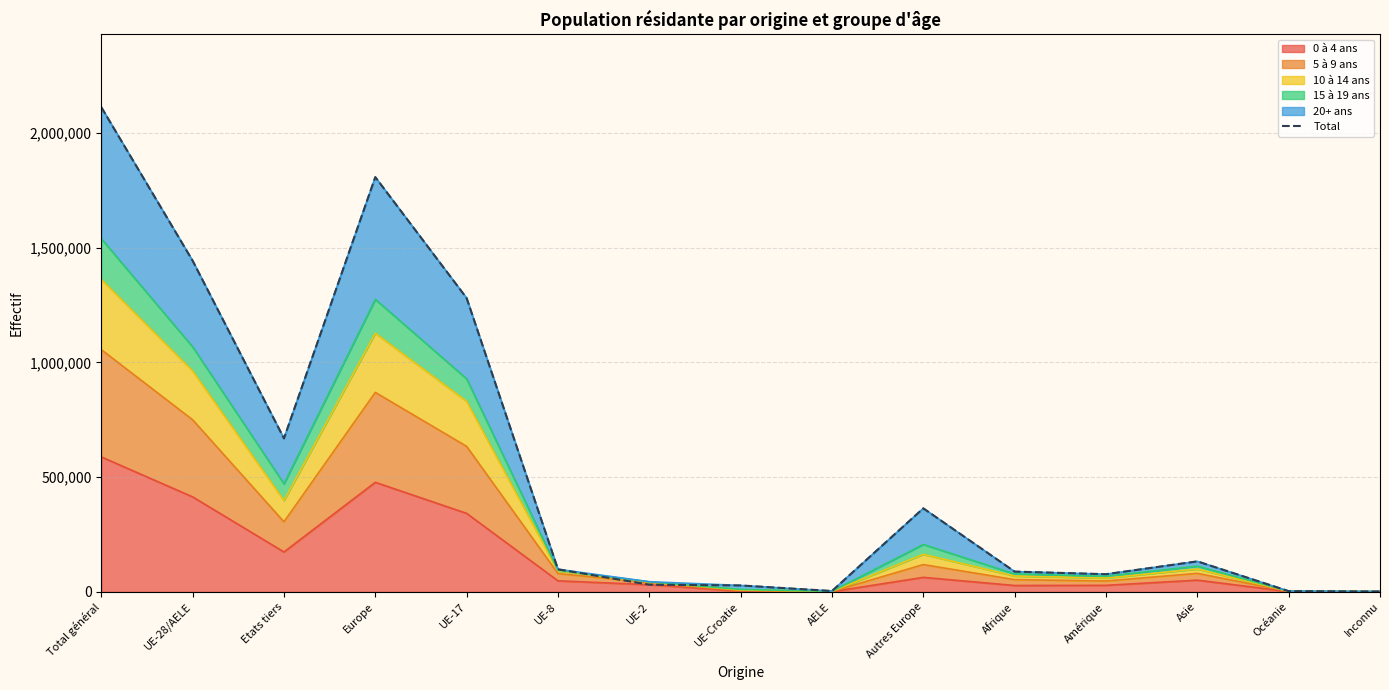

What position from the left is UE-Croatie?

8